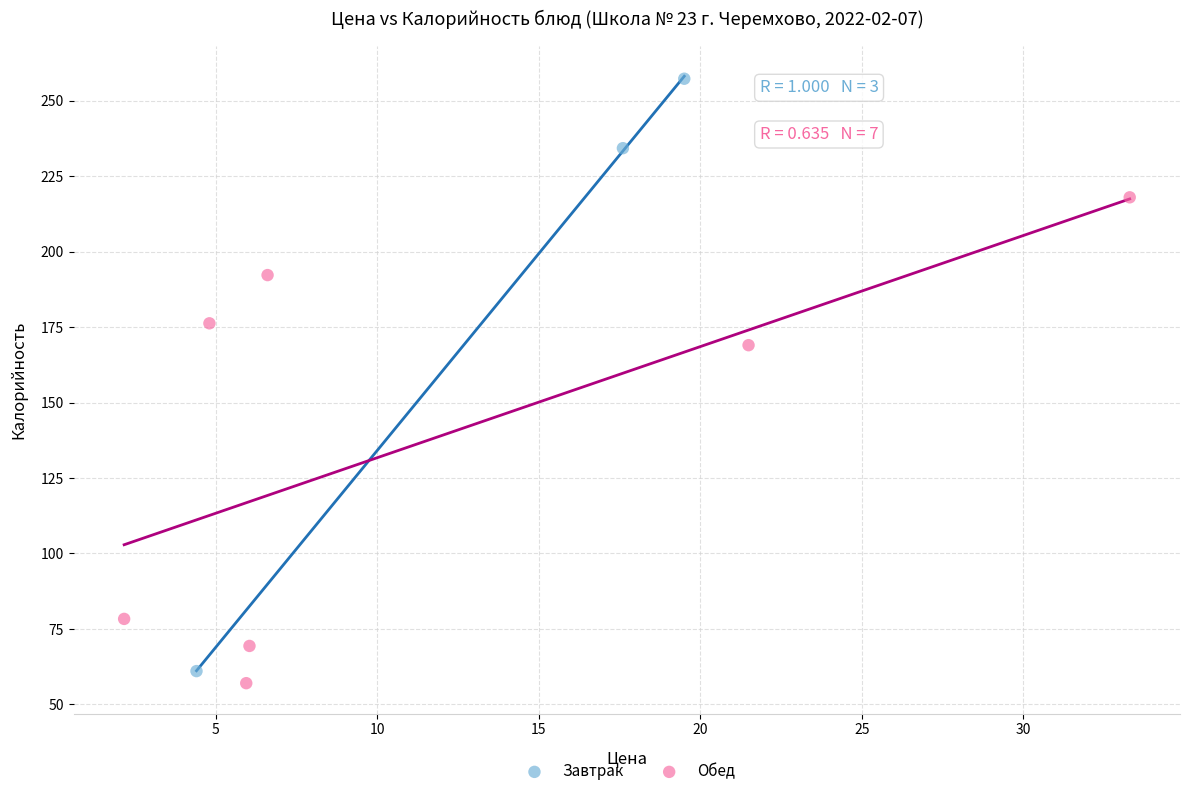

Which series has the widest spread of Y values?

Завтрак